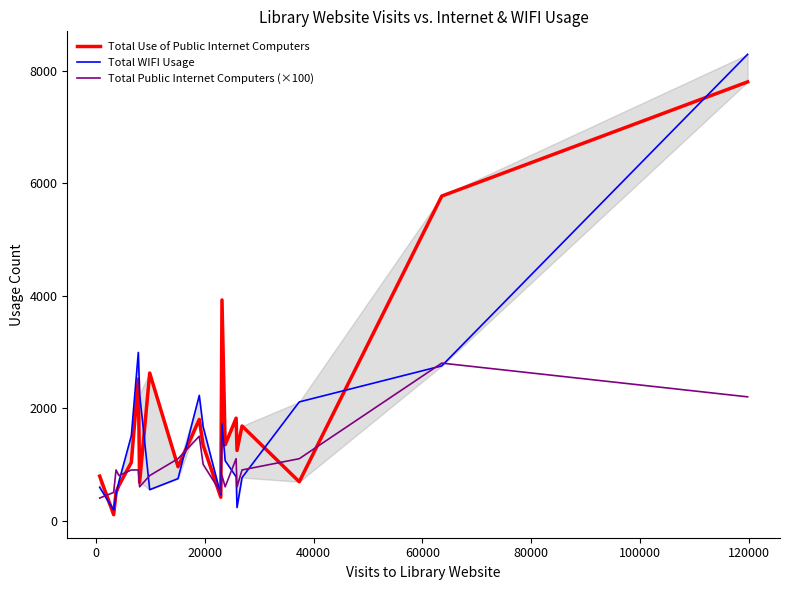

What is the maximum value shown in the chart?

8291